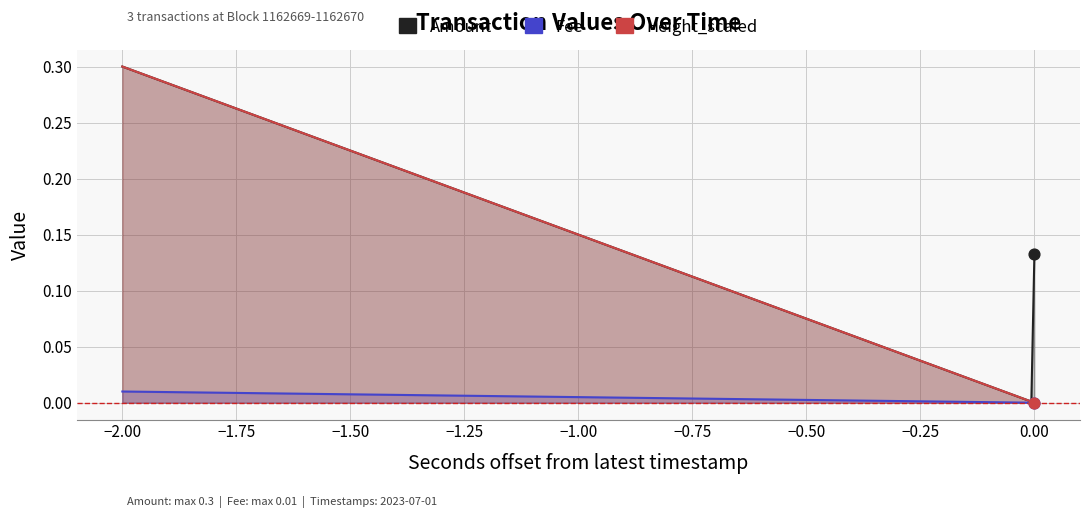

Which series has the largest Y range (max minus min)?

Amount